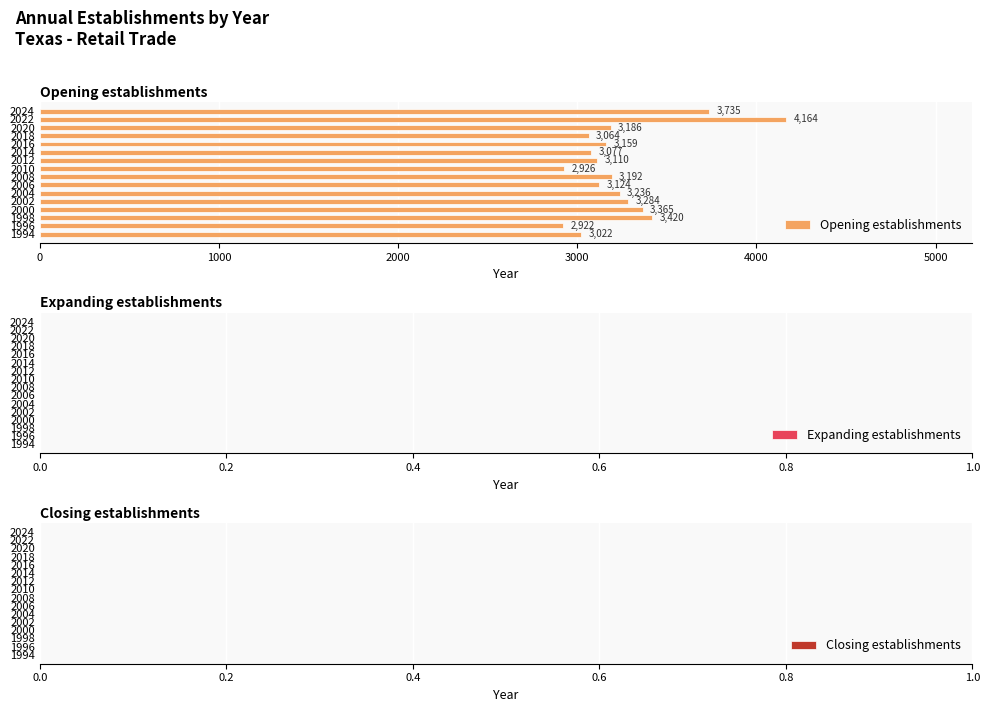

What is the difference between the second highest and minimum values?

813